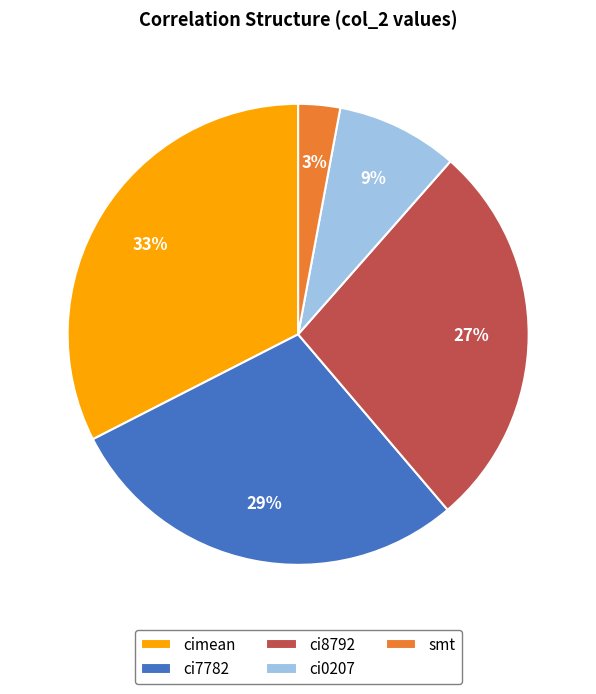

Is there a majority slice in this chart?

No